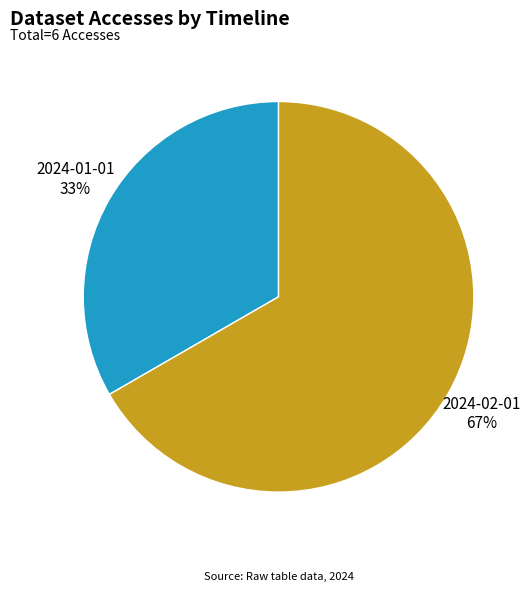

Is 2024-01-01 the majority of the pie?

No